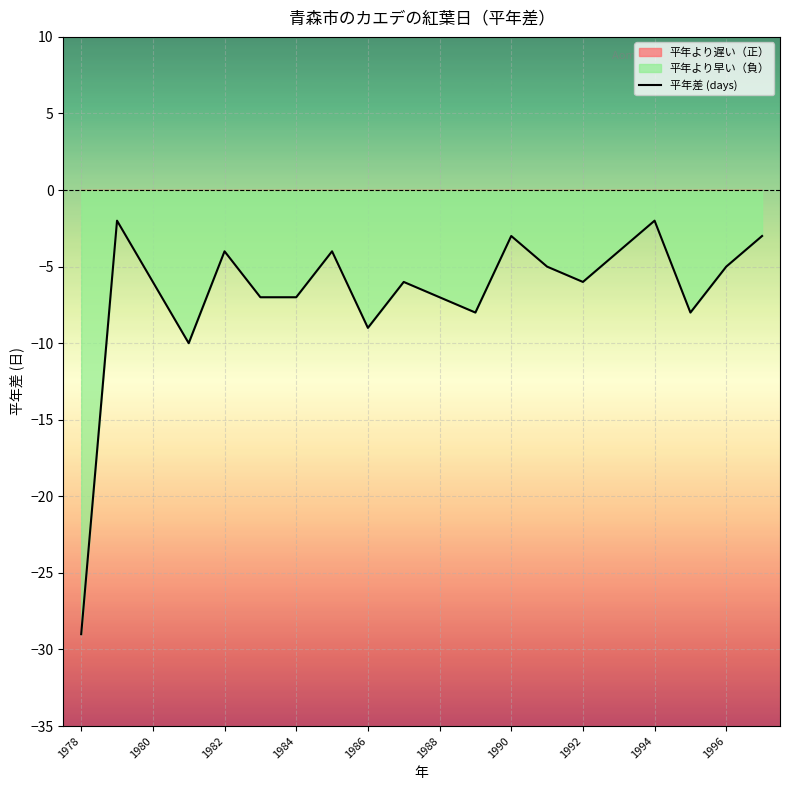

The 平年差 (days) series shows -5 at 1996. True or false?

True